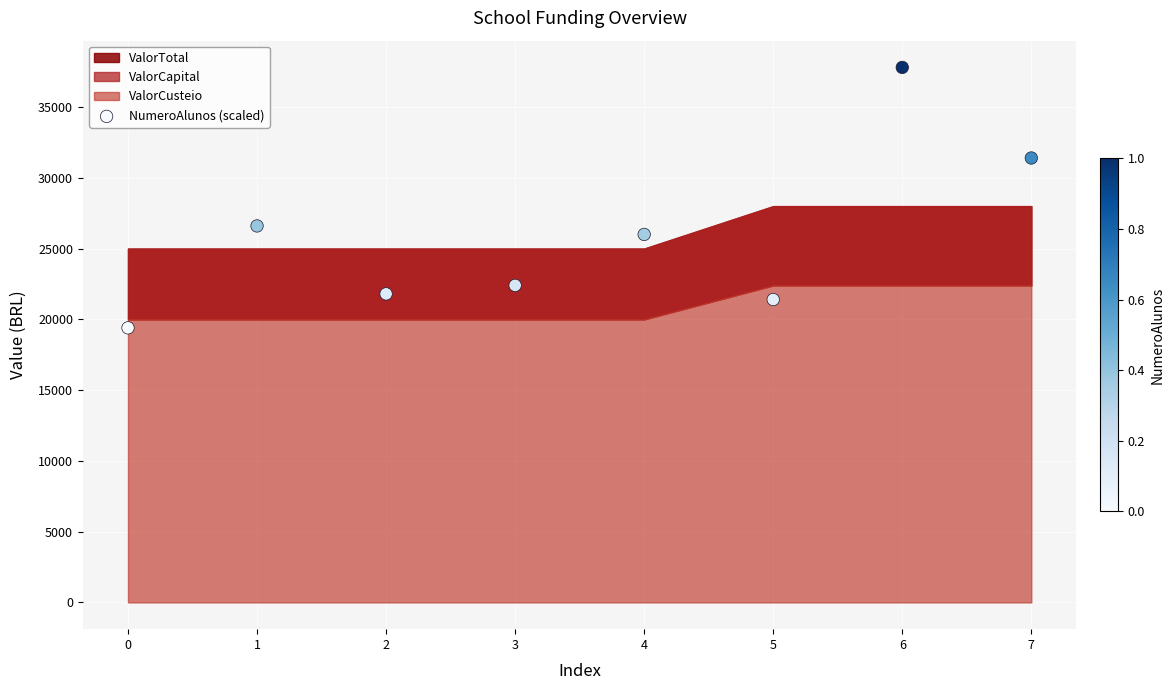

What is the average Y value?

25850